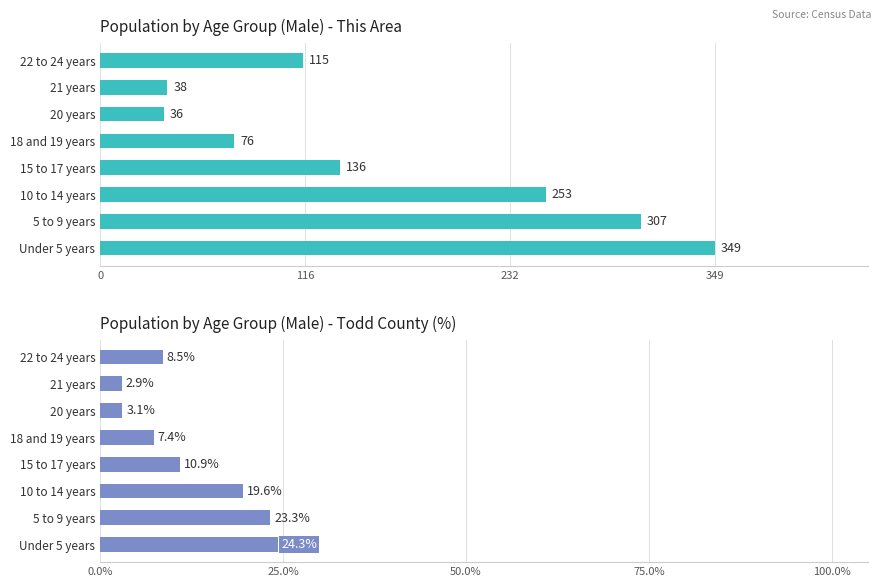

What is the sum of all This Area values?

1310.0